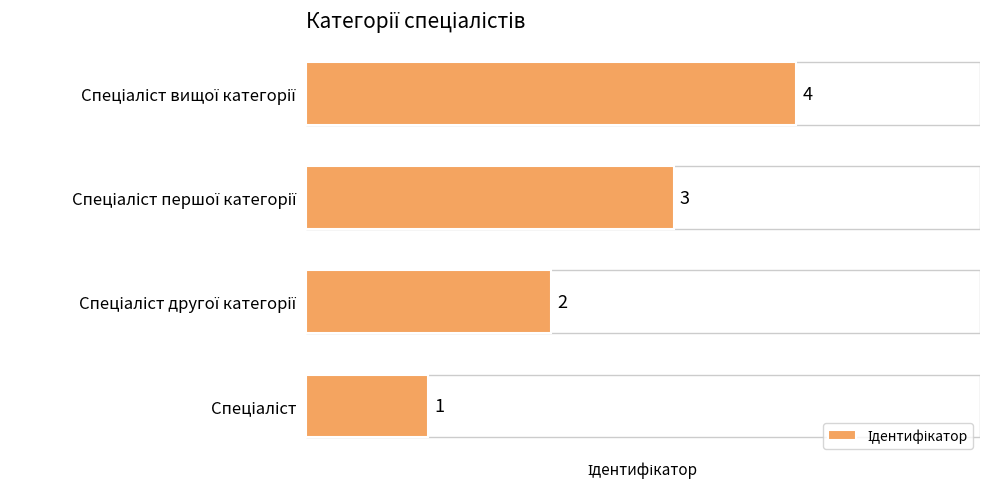

How many bars are there in total?

4